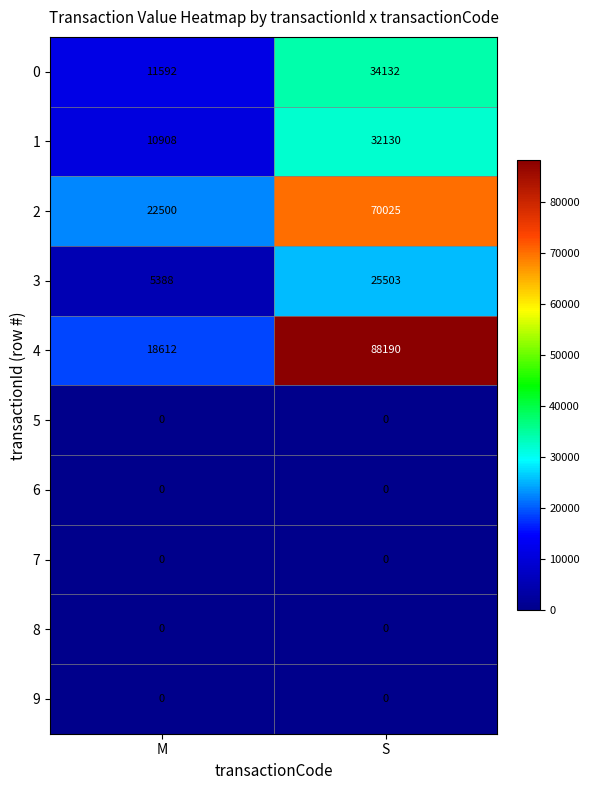

Which series has the largest range (max minus min)?

4